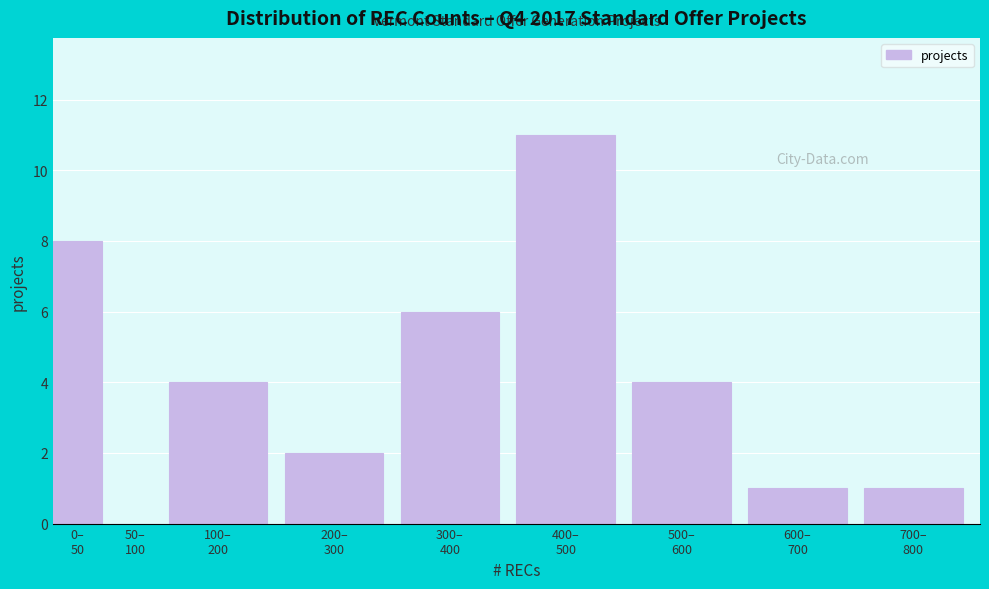

What is the sum of all values?

37